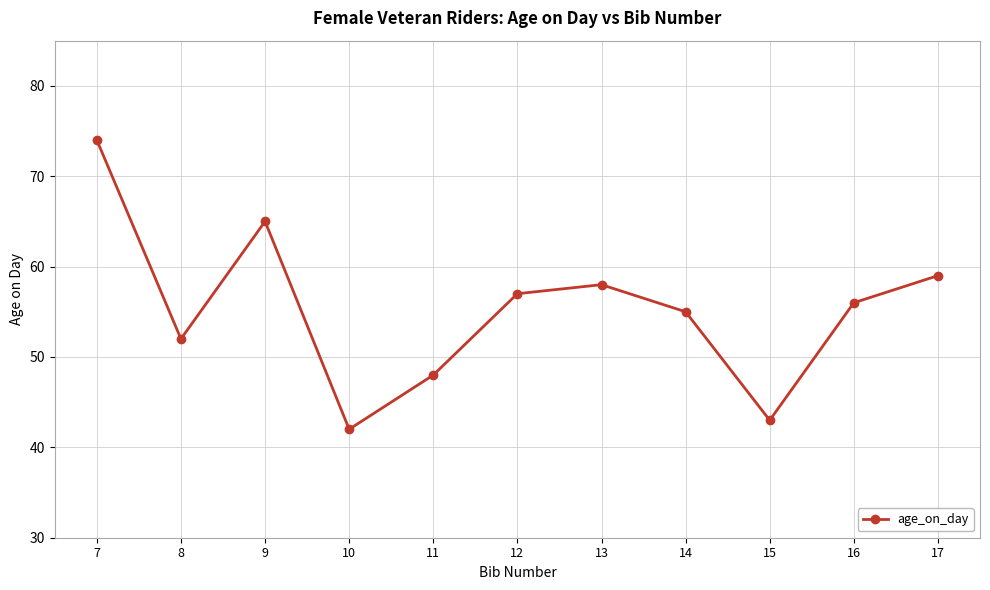

What is the value of the 3rd point from the left?

65